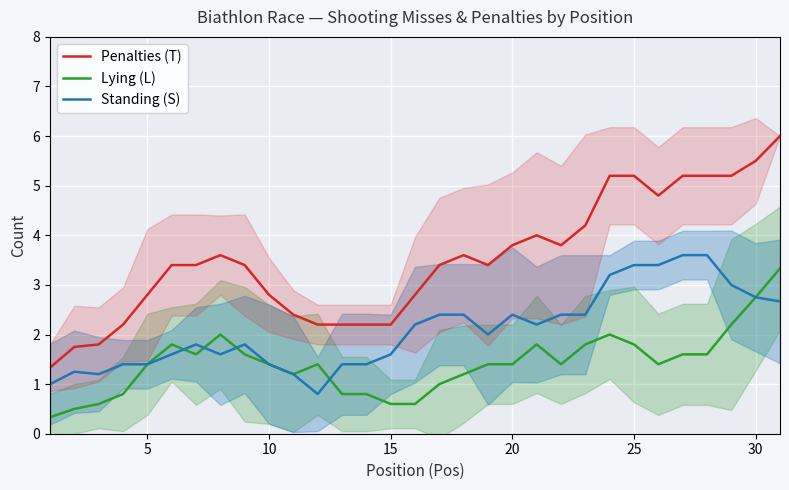

What is the total value across all series at 15?

4.4